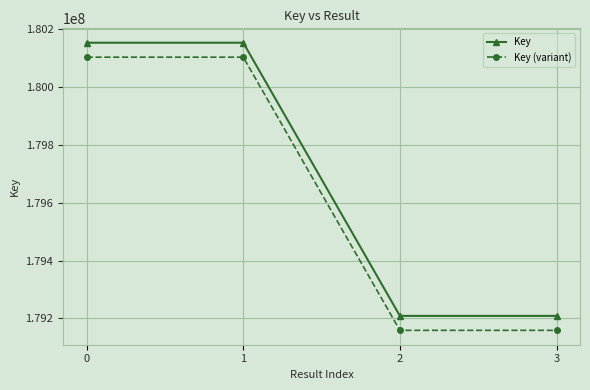

The value of Key at 2 is 179208639. True or false?

True